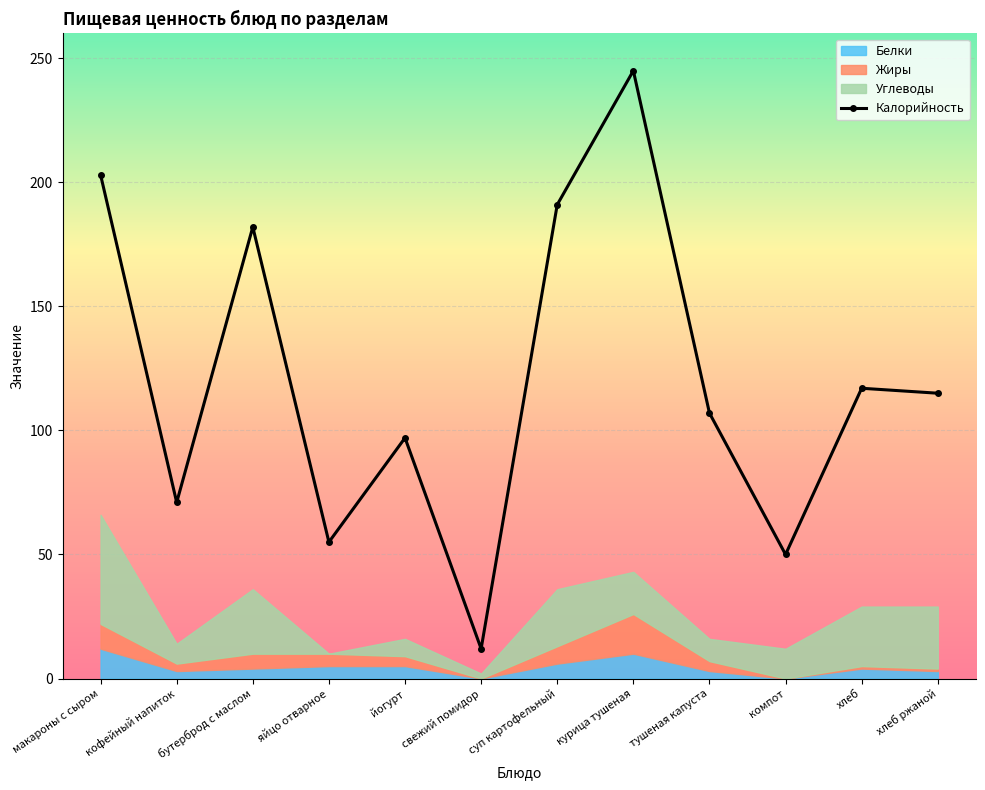

What is the sum of the values at макароны с сыром and кофейный напиток?

274